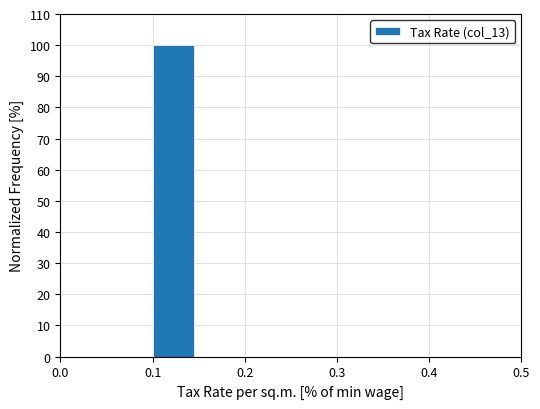

How tall is the bar that spans 0.10 to 0.15 on the x-axis? The values are not printed on the chart, so give them approximately, as read against the axis.

100